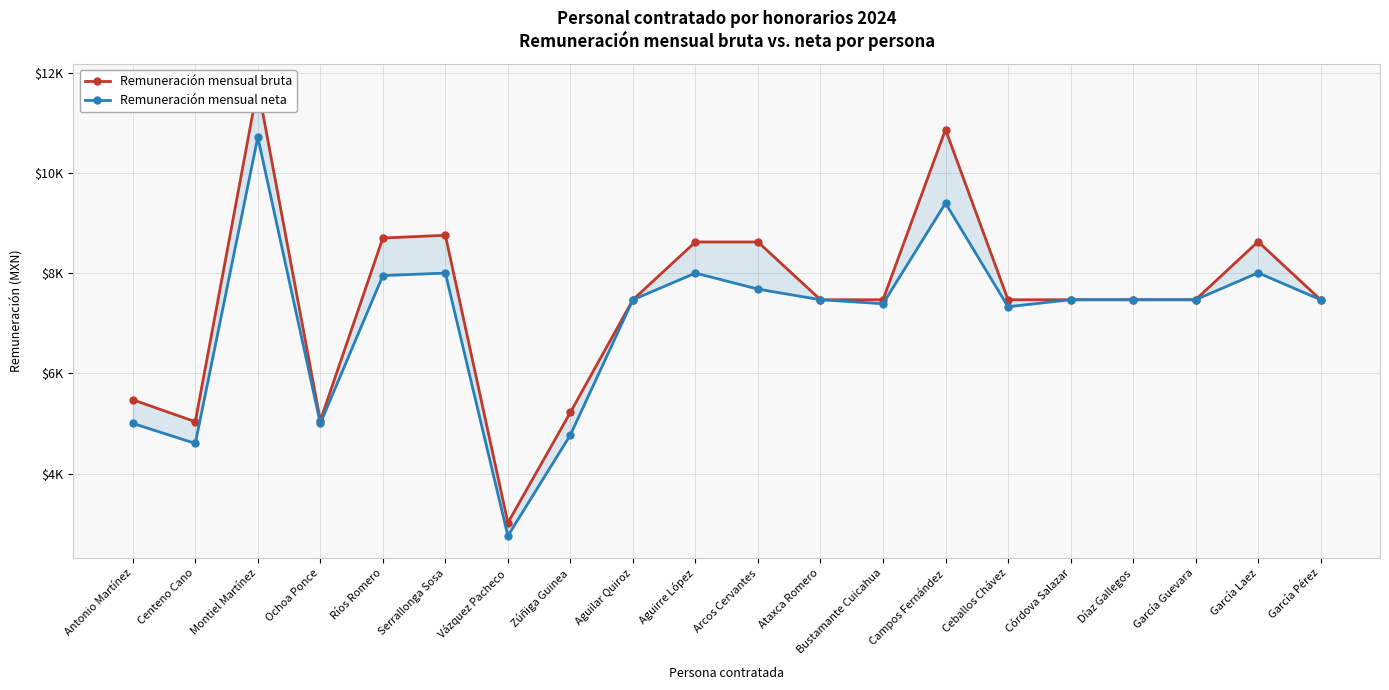

Between Díaz Gallegos and Vázquez Pacheco, which is larger?

Díaz Gallegos